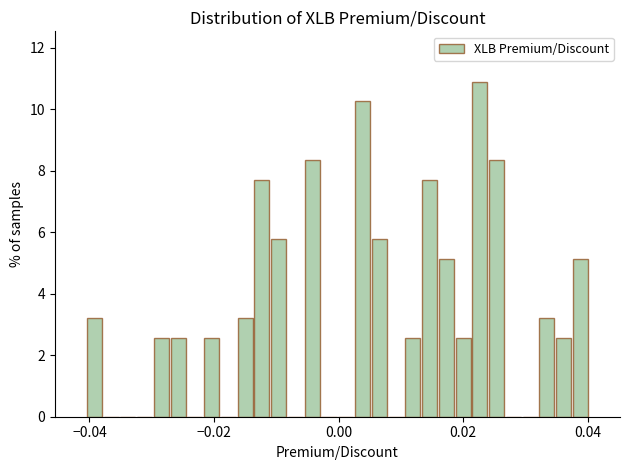

Read against the x-axis, roughly where is the centre of the tallest bar?

0.022